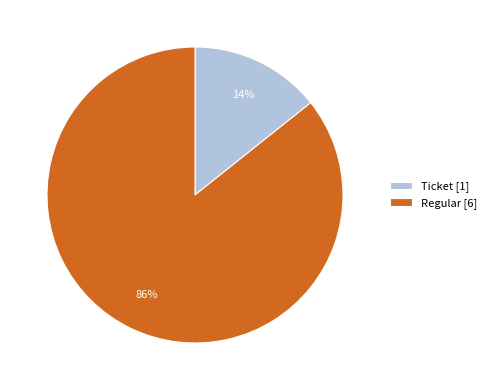

Is there any slice that represents more than half of the pie?

Yes